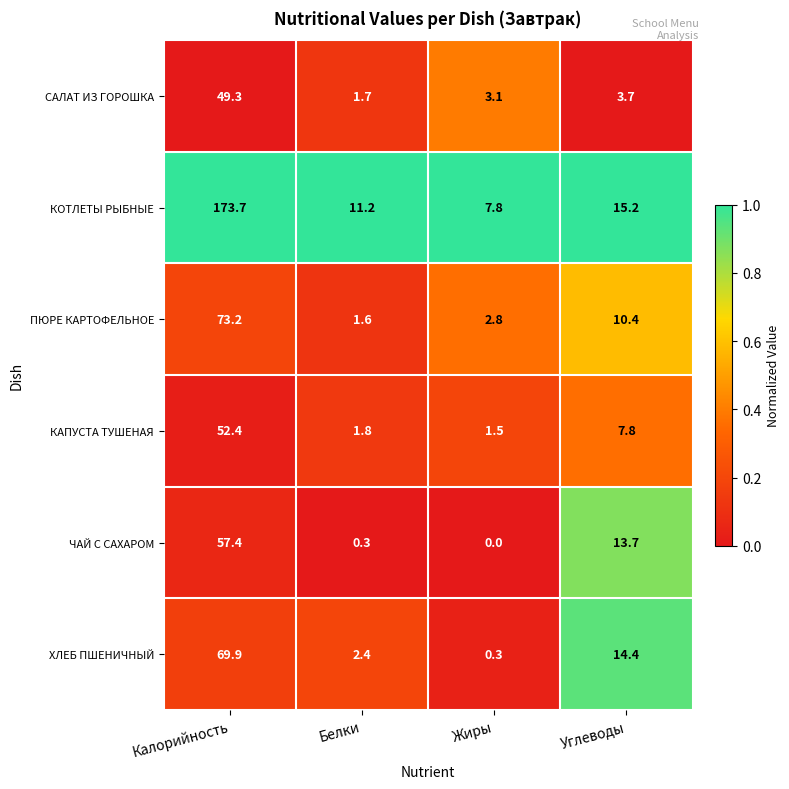

List the series in order of their peak value, lowest first.

САЛАТ ИЗ ГОРОШКА, КАПУСТА ТУШЕНАЯ, ЧАЙ С САХАРОМ, ХЛЕБ ПШЕНИЧНЫЙ, ПЮРЕ КАРТОФЕЛЬНОЕ, КОТЛЕТЫ РЫБНЫЕ